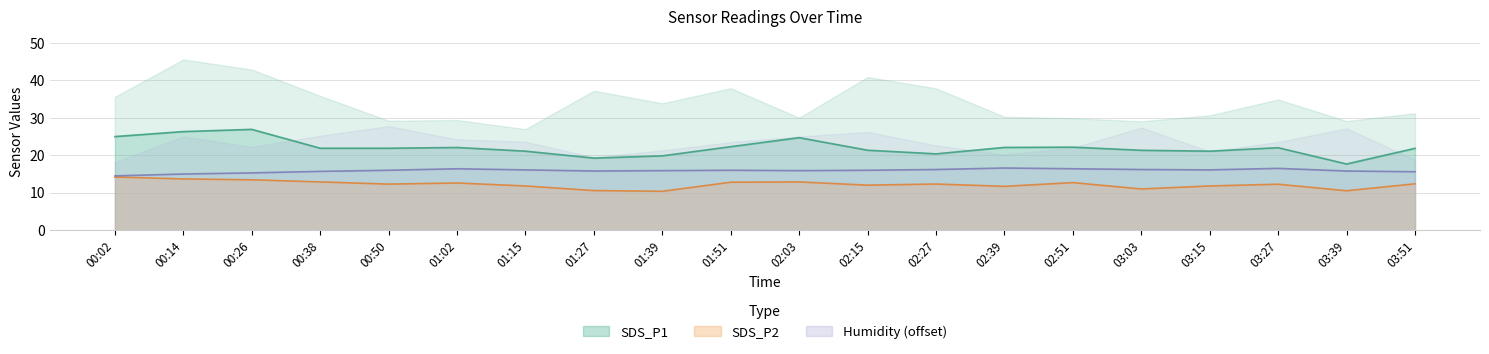

True or false: Humidity and SDS_P1 intersect in this chart.

False